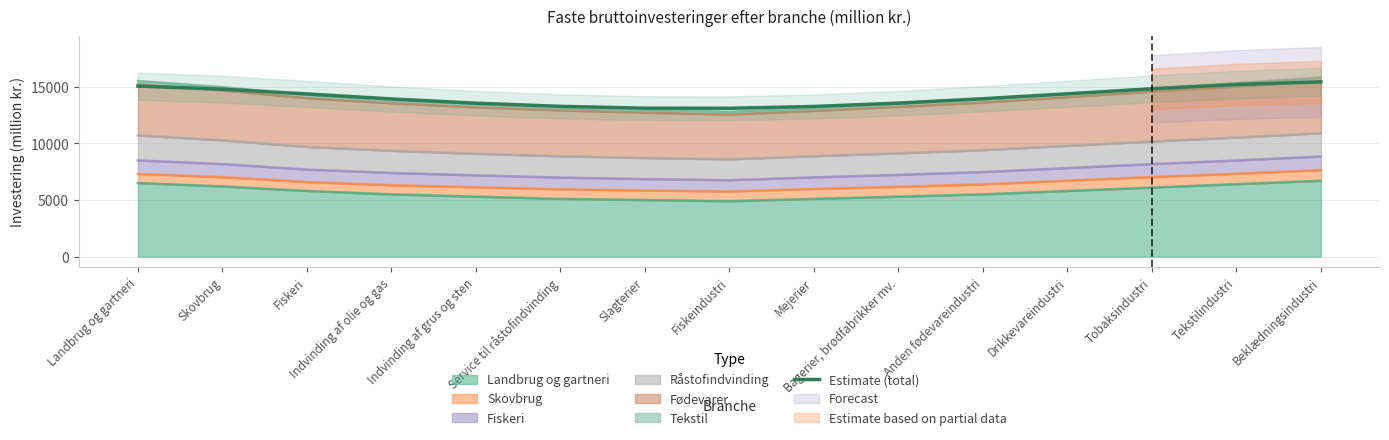

Reading left to right, what are all the values shown in this chart?

Landbrug og gartneri=15052.9	Skovbrug=14784.2	Fiskeri=14360.8	Indvinding af olie og gas=13920.2	Indvinding af grus og sten=13545.2	Service til råstofindvinding=13266.5	Slagterier=13106.4	Fiskeindustri=13097.6	Mejerier=13255.0	Bagerier, brødfabrikker mv.=13551.3	Anden fødevareindustri=13938.3	Drikkevareindustri=14373.3	Tobaksindustri=14813.2	Tekstilindustri=15193.3	Beklædningsindustri=15421.7